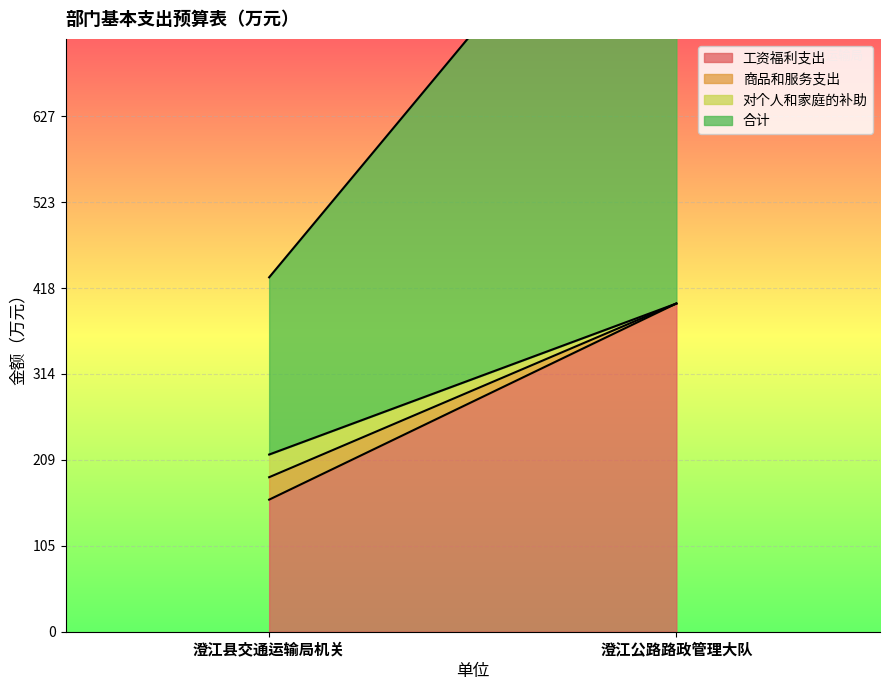

Is it true that 对个人和家庭的补助 equals 0.0 at 澄江公路路政管理大队?

True